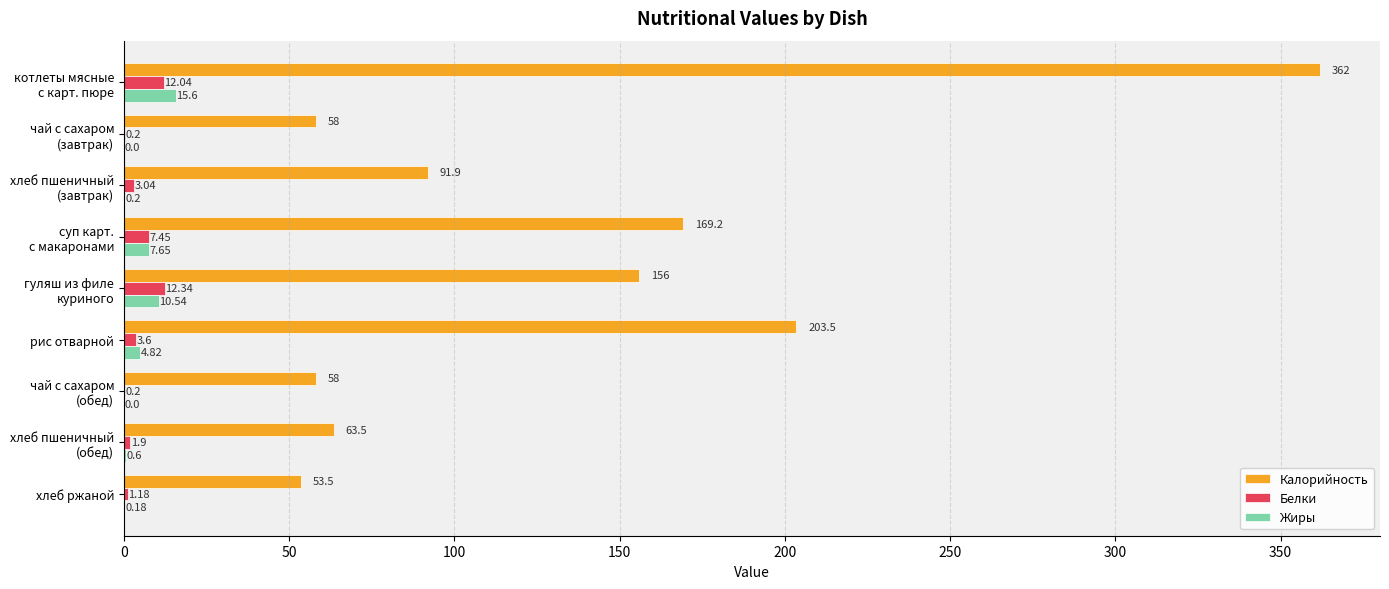

Where is Калорийность nearest to the value 207?

рис отварной